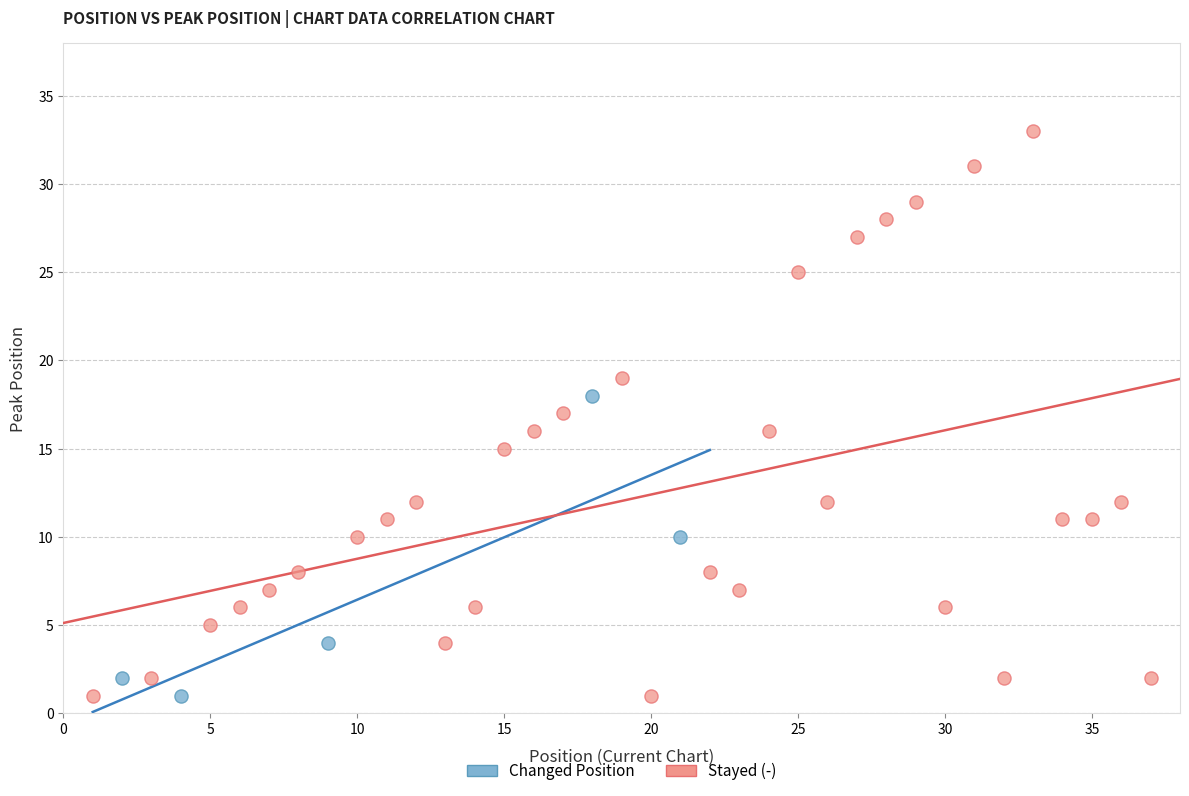

Which series contains the highest Y value?

Stayed (-)